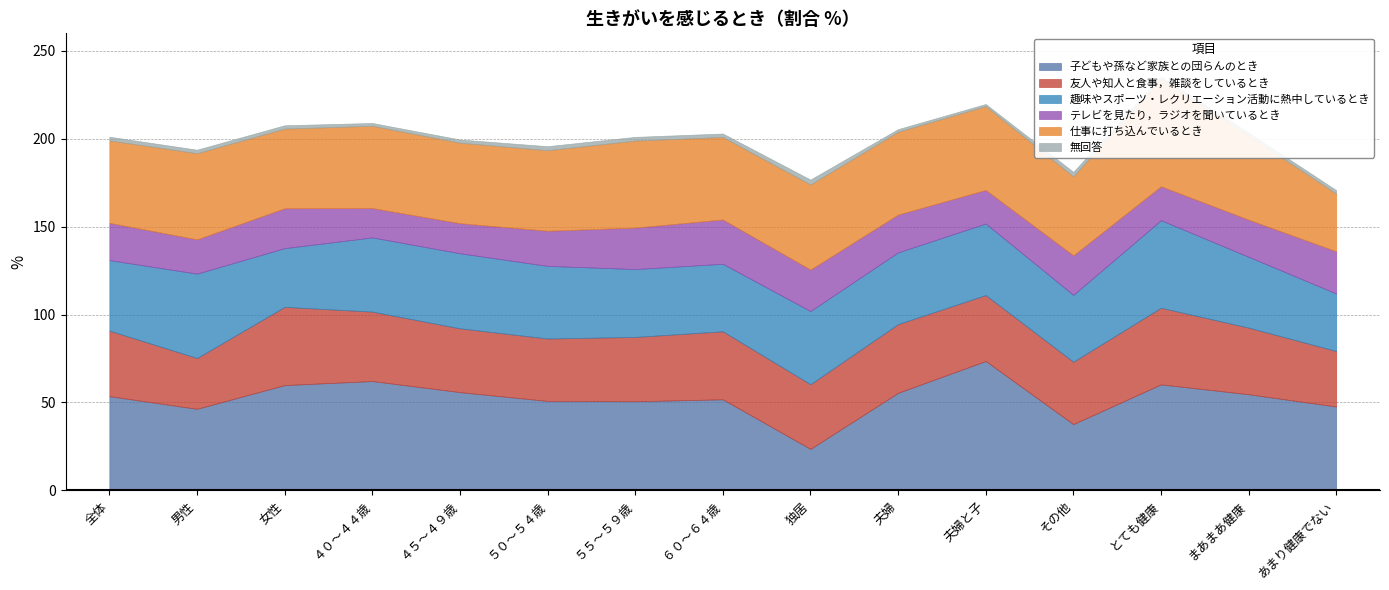

Which category has the highest value across all series?

夫婦と子